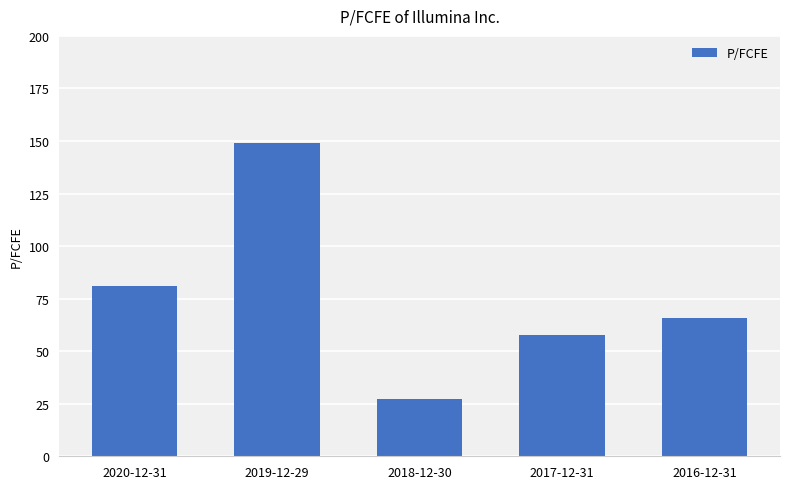

Which category has the highest value across all series?

2019-12-29